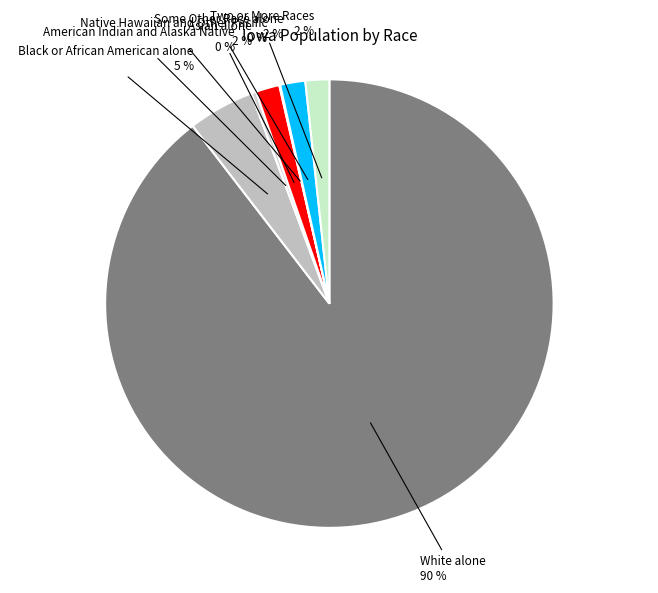

Is the sum of Some Other Race alone and American Indian and Alaska Native greater than half?

No